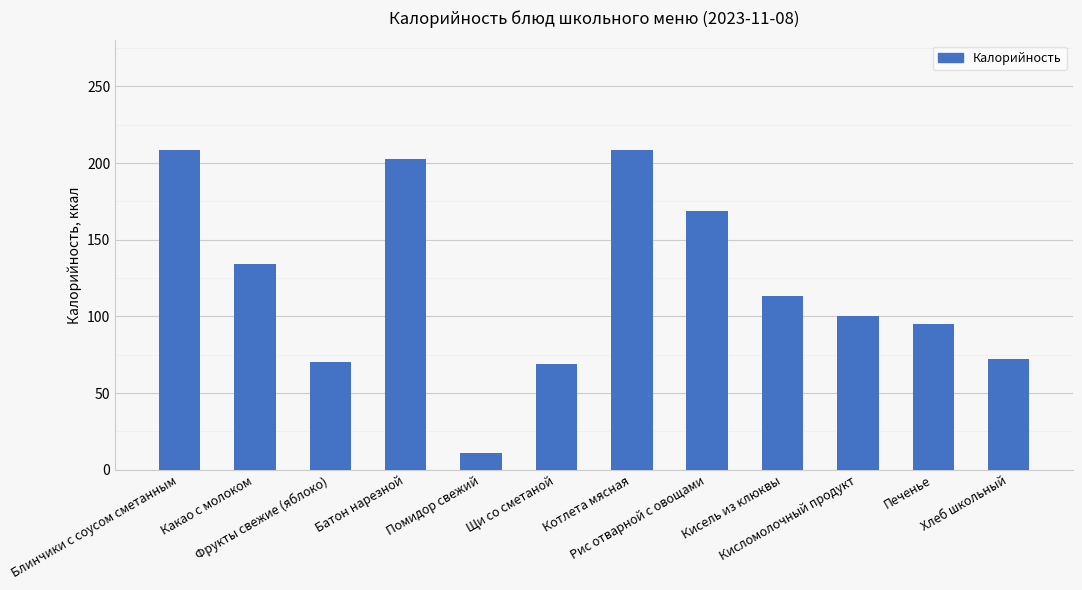

What is the greatest value displayed?

208.3